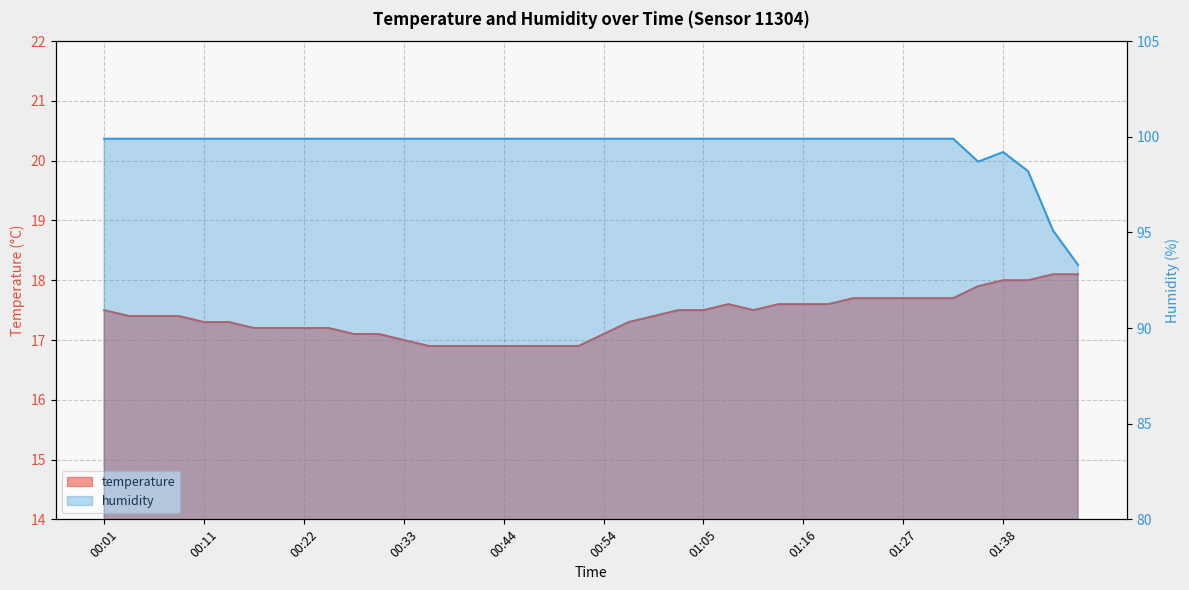

What is the sum of all humidity values?

3981.0